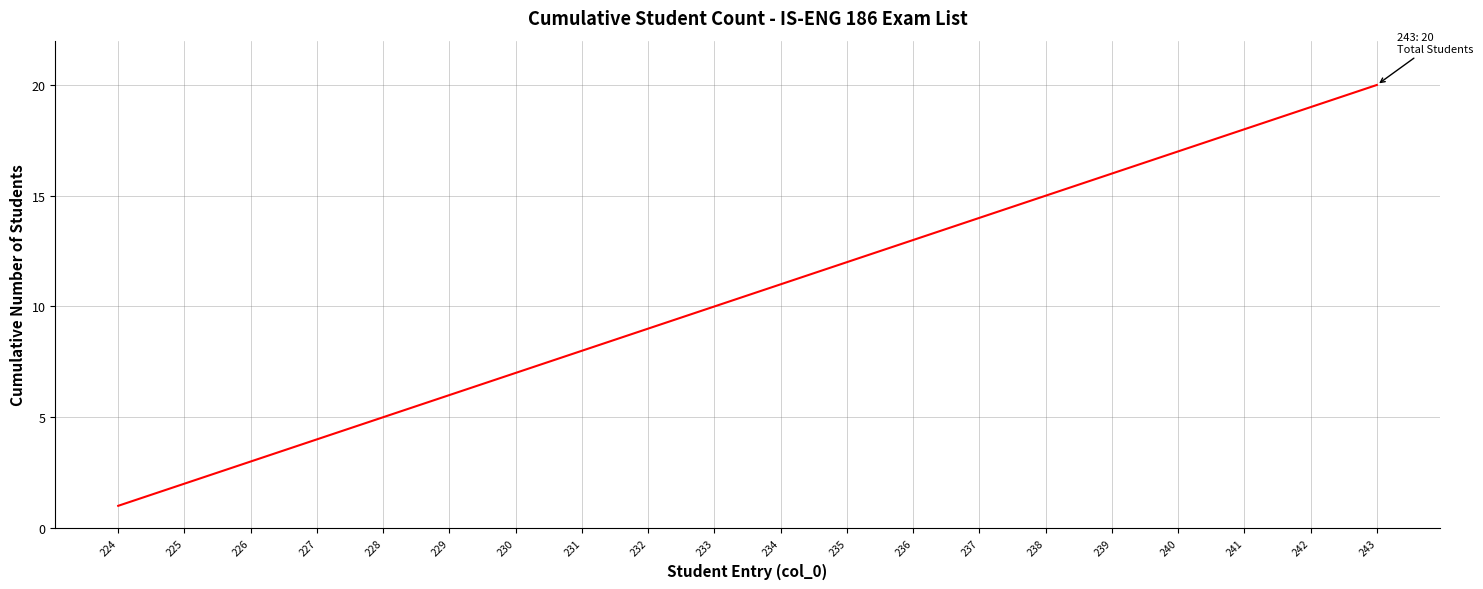

What is the minimum value shown in the chart?

1